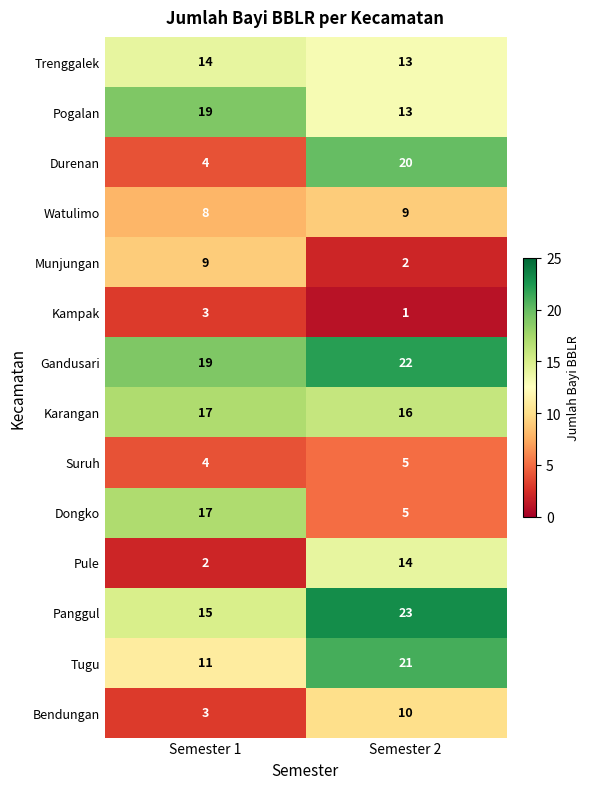

Which category has the lowest value across all series?

Semester 2